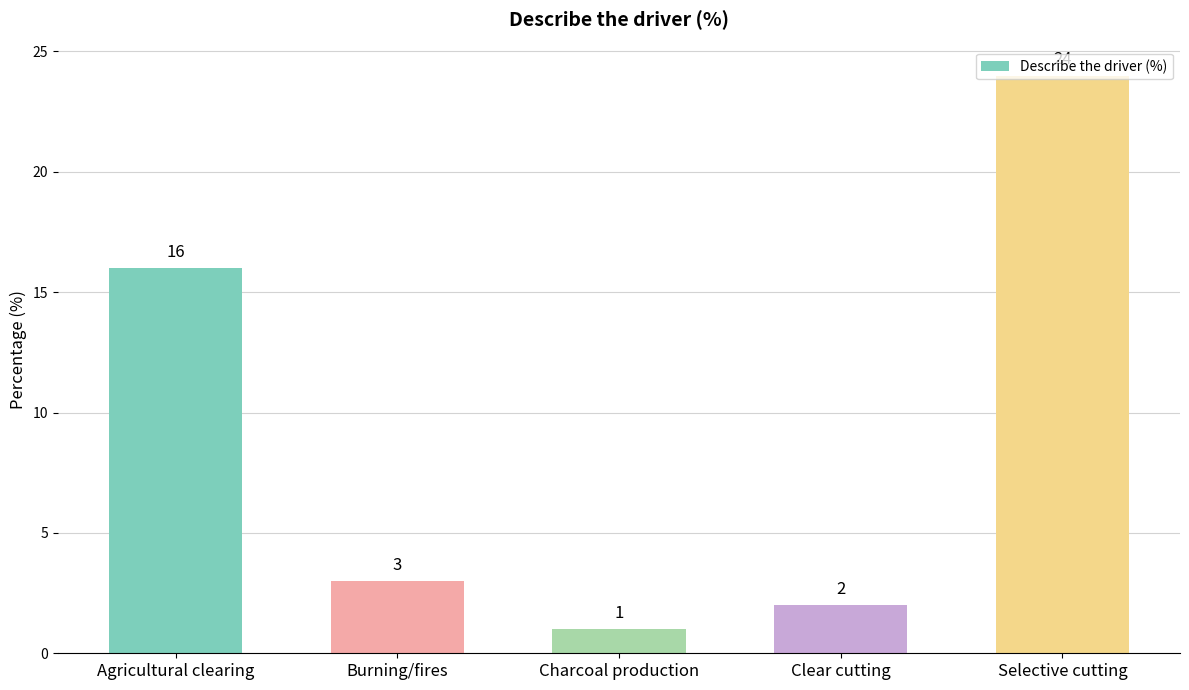

Reading left to right, what are all the values shown in this chart?

Agricultural clearing=16	Burning/fires=3	Charcoal production=1	Clear cutting=2	Selective cutting=24